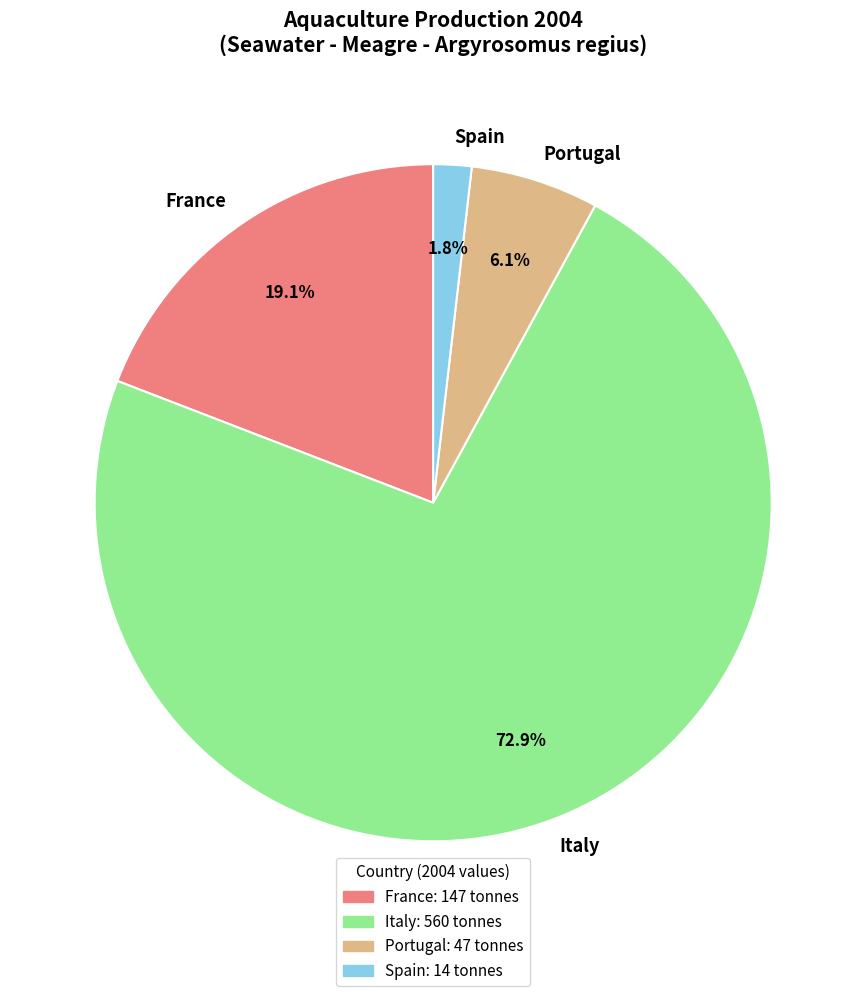

Is the sum of Spain and France greater than half?

No